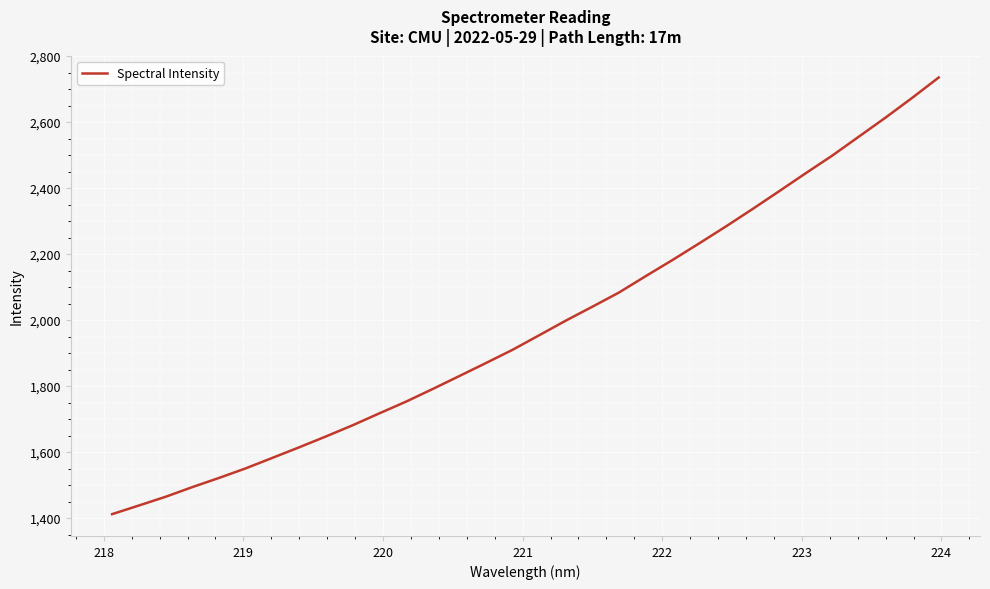

Does the chart have visible grid lines?

Yes